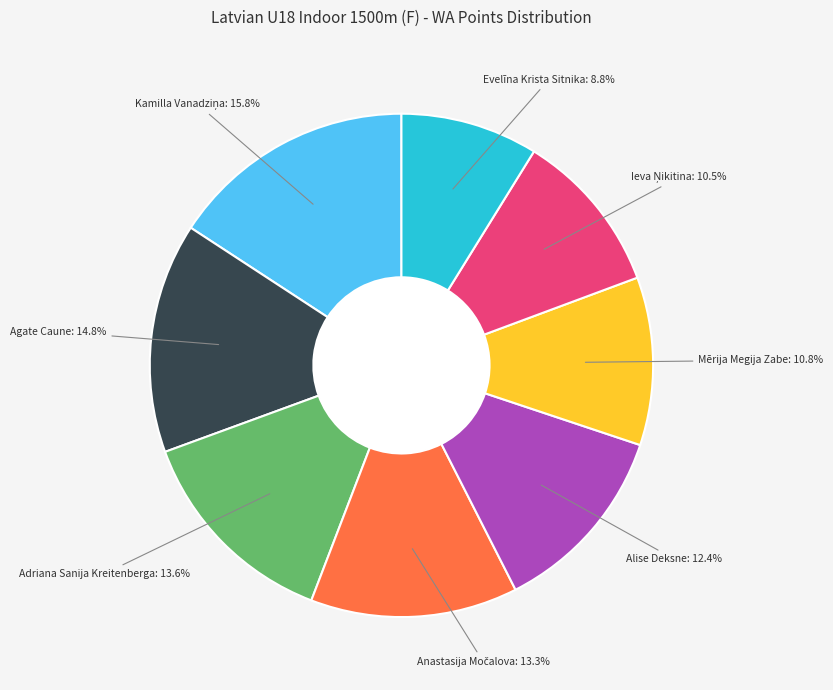

Approximately how many times larger is the value at Mērija Megija Zabe compared to Adriana Sanija Kreitenberga?

0.8